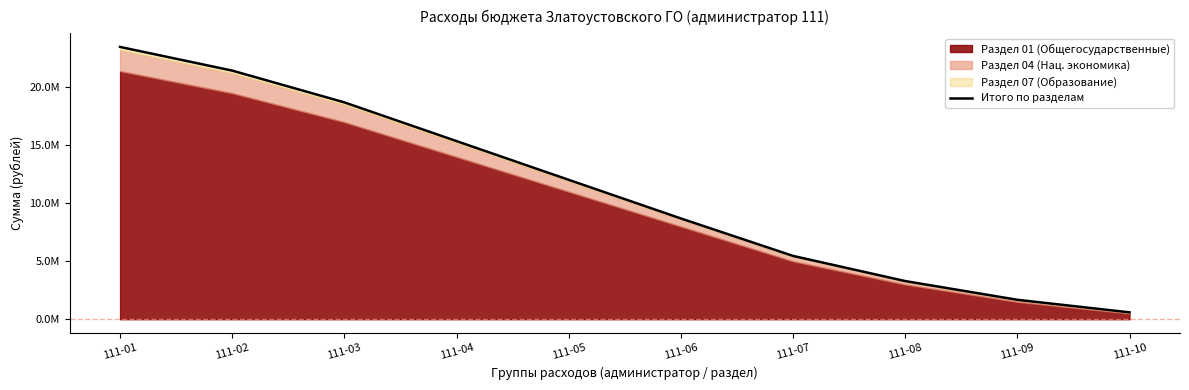

Count the number of categories in the chart.

10